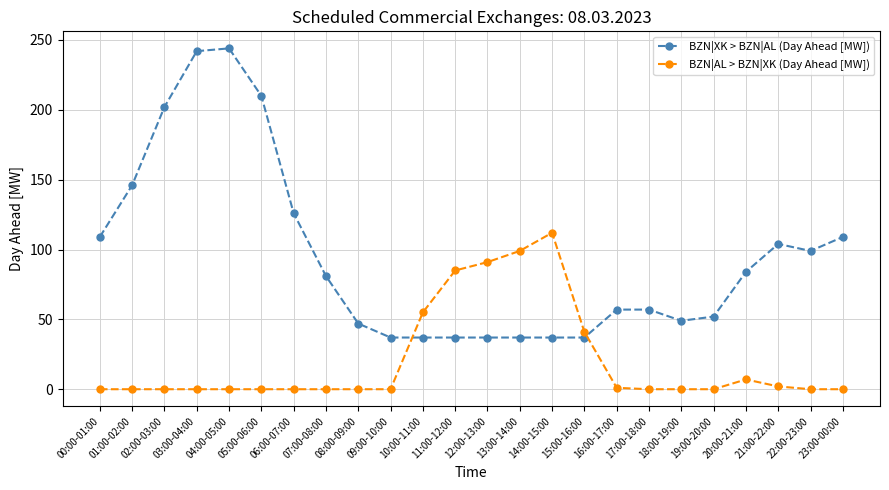

The value of BZN|AL > BZN|XK (Day Ahead [MW]) at 04:00-05:00 is -38. True or false?

False